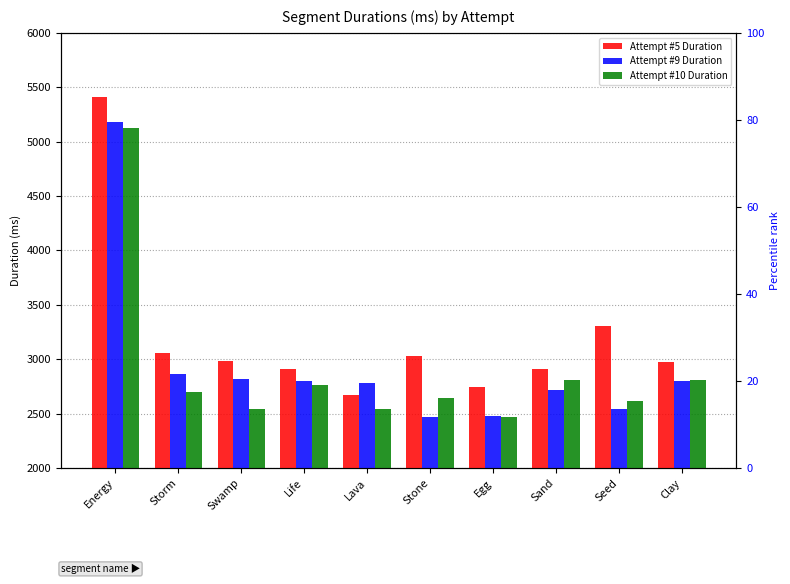

How many series are shown in this chart?

3